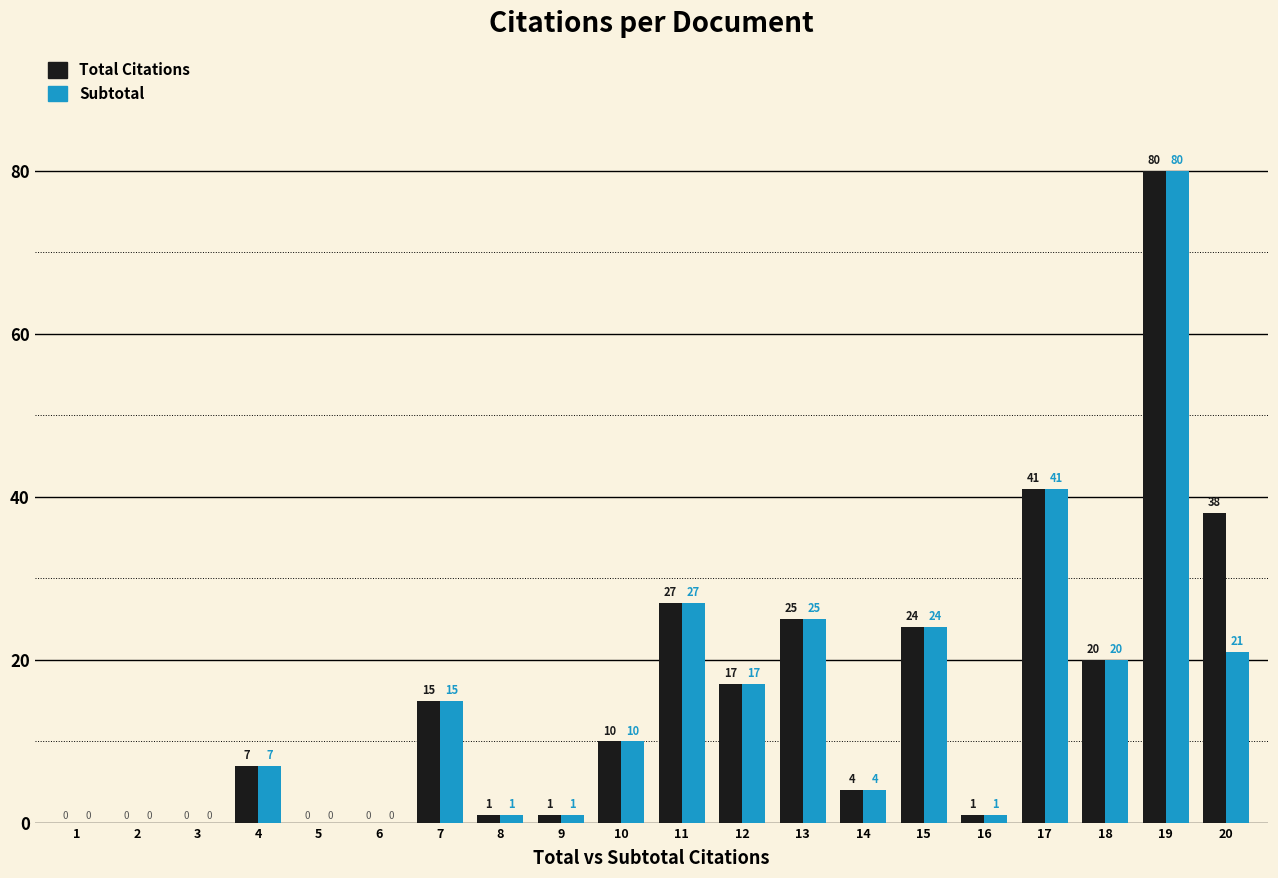

What is the maximum value shown in the chart?

80